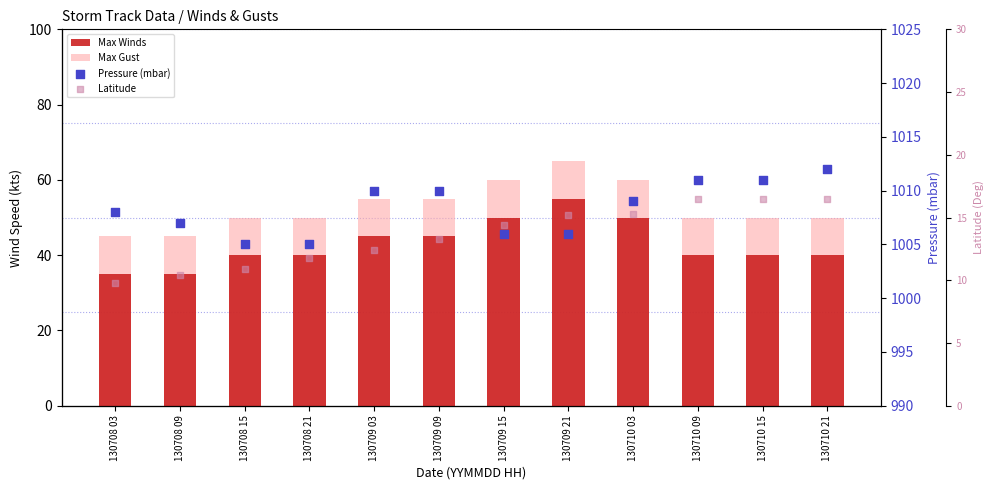

Which series has the widest spread of Y values?

Max Winds